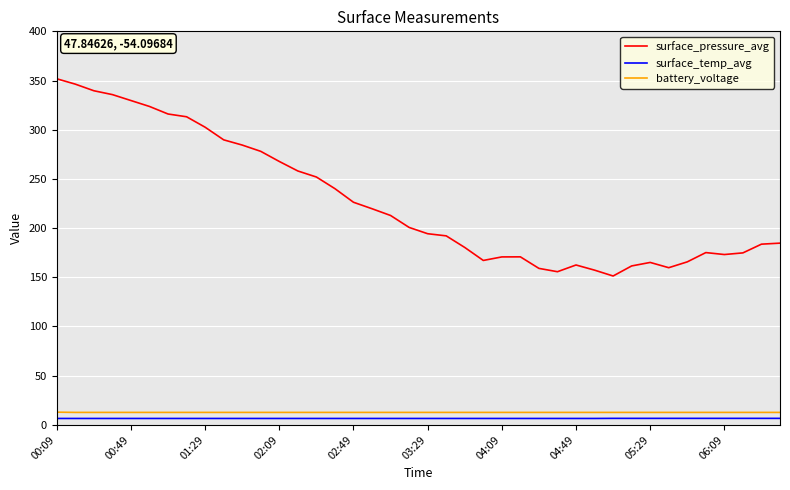

Which series has the largest range (max minus min)?

surface_pressure_avg